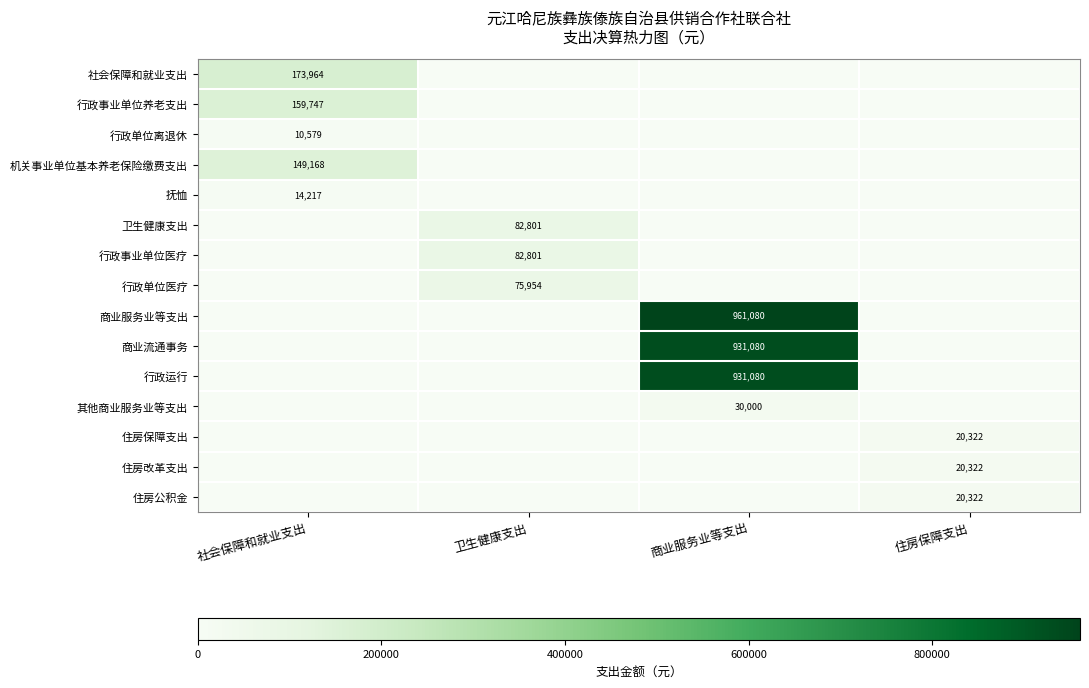

The 社会保障和就业支出 series shows 268435 at 社会保障和就业支出. True or false?

False